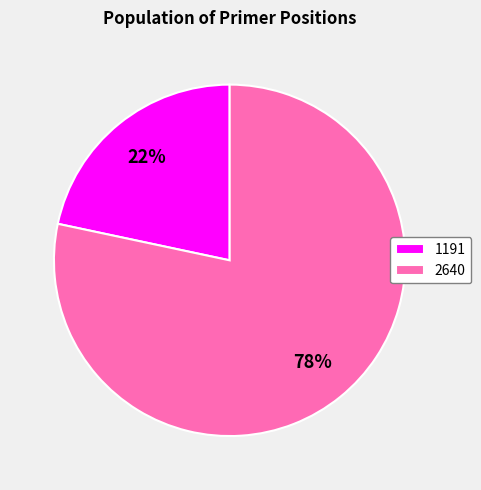

What is the largest slice in the pie chart?

2640